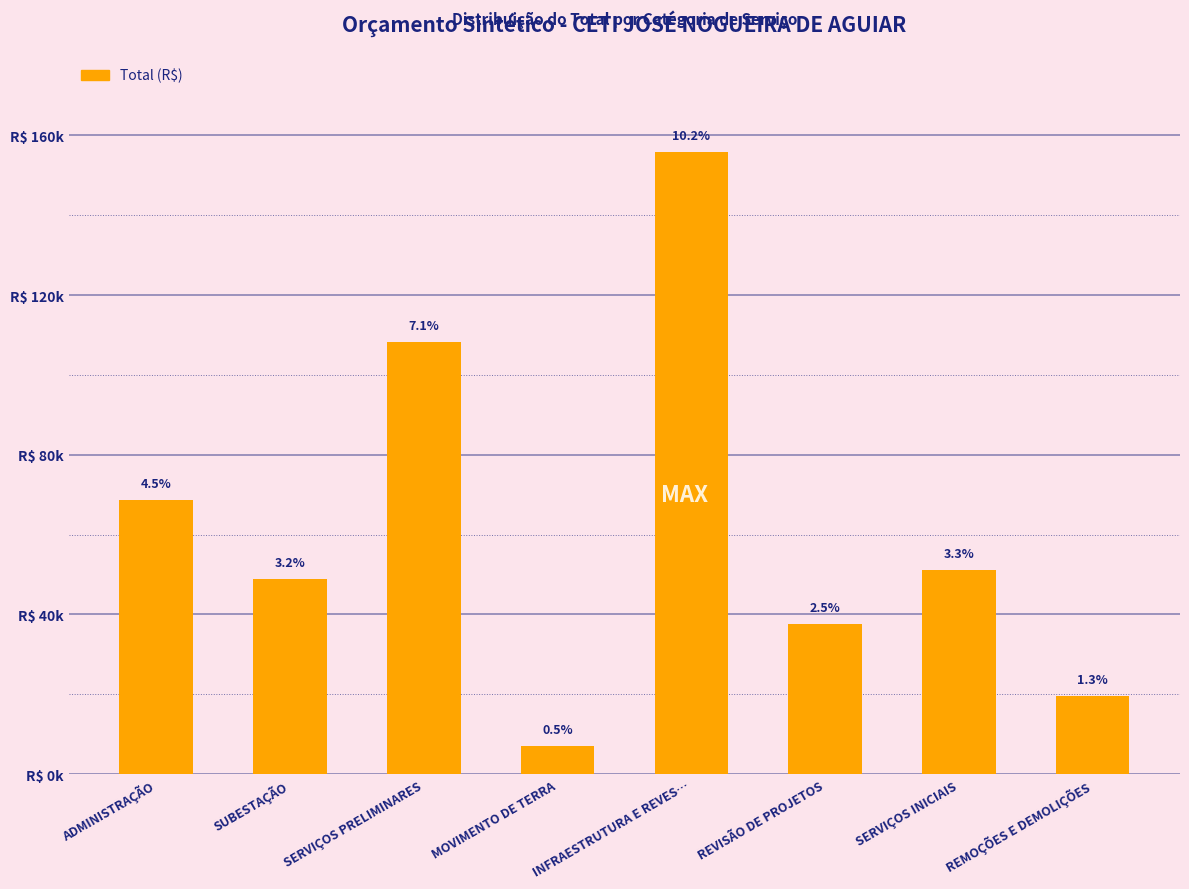

Approximately how many times larger is the value at ADMINISTRAÇÃO compared to SERVIÇOS INICIAIS?

1.3